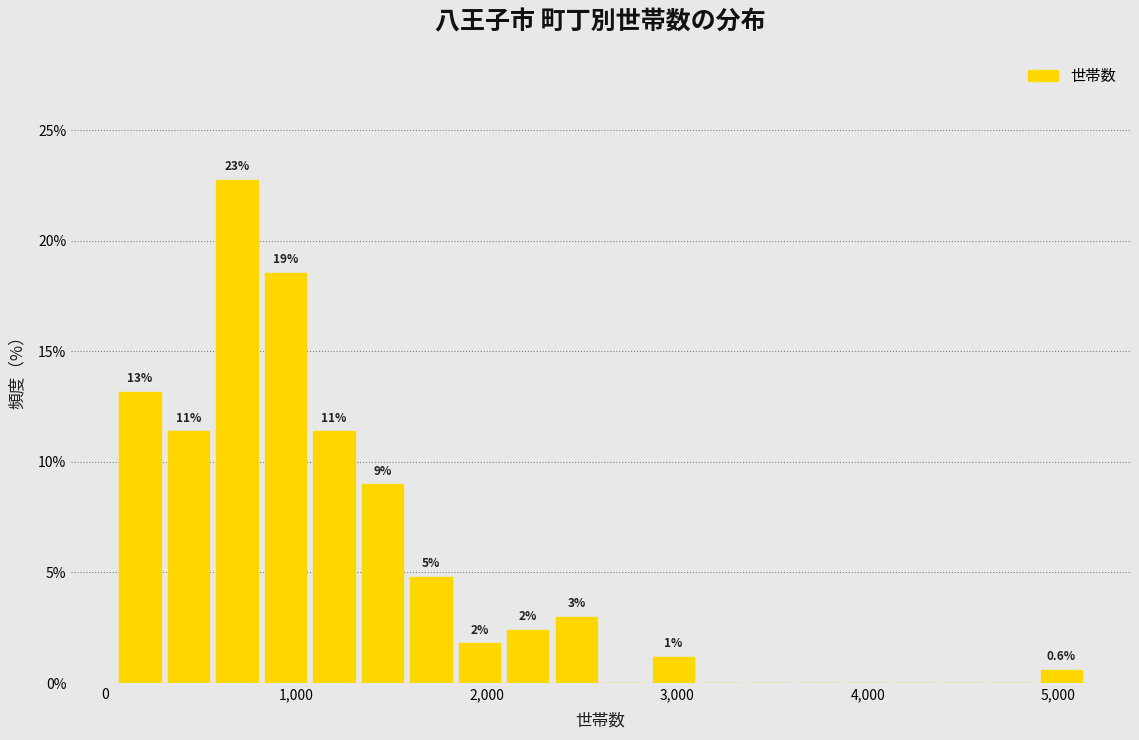

Read against the x-axis, roughly where is the centre of the tallest bar?

700